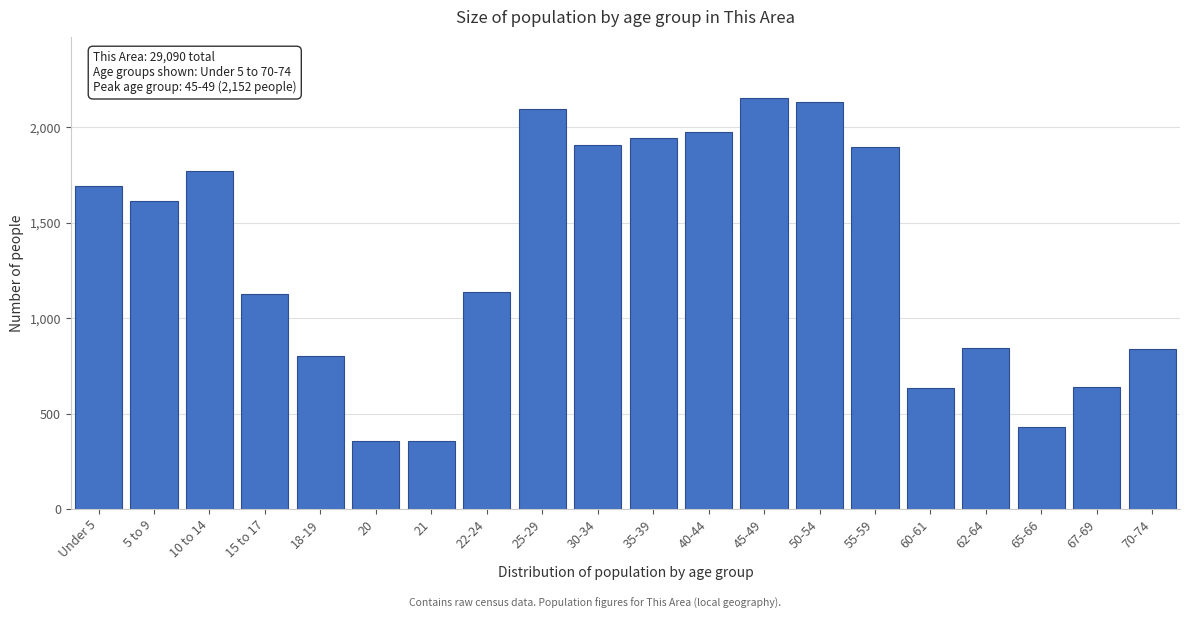

What is the difference between the second highest and minimum values?

1775